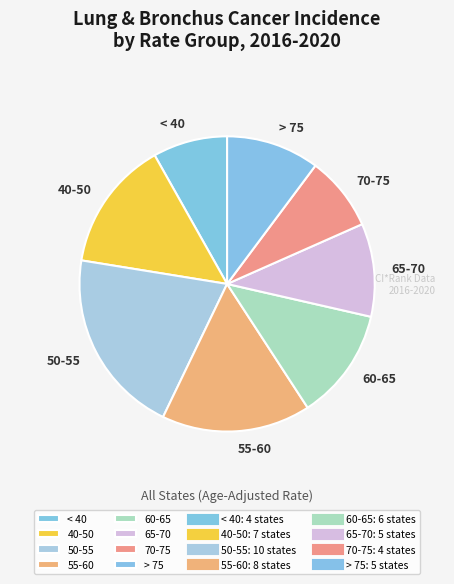

What is the ratio of the value at 55-60 to the value at 65-70?

1.6